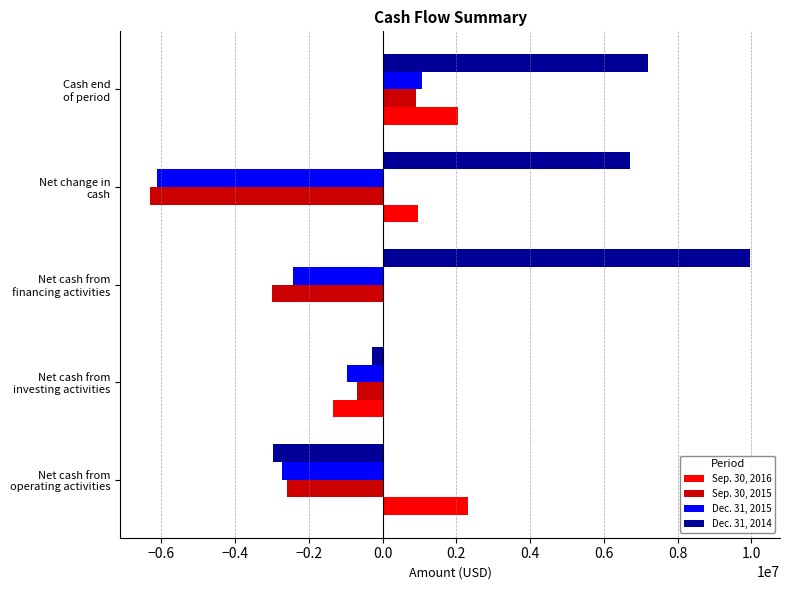

Which series has the largest total across all categories?

Dec. 31, 2014